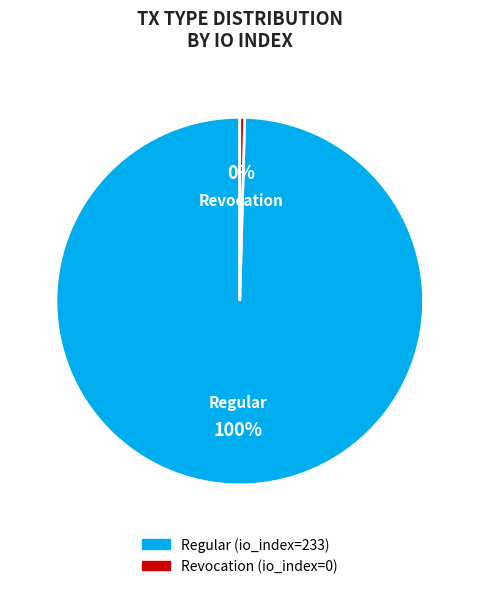

Do Revocation (io_index=0) and Regular (io_index=233) together represent more than half of the pie?

Yes